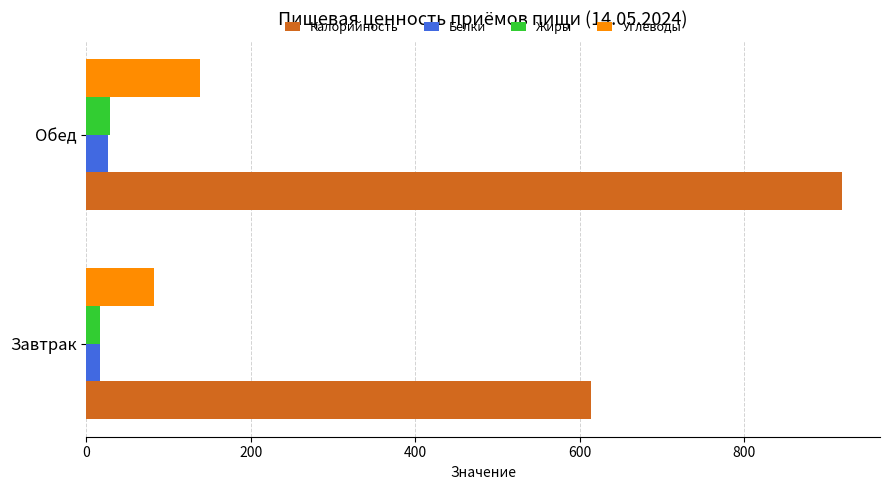

What is the average value of the Жиры series?

22.6